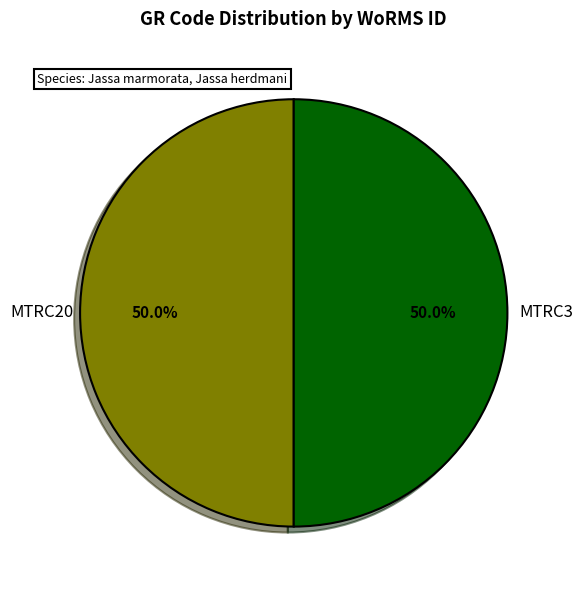

How many segments does this pie chart have?

2